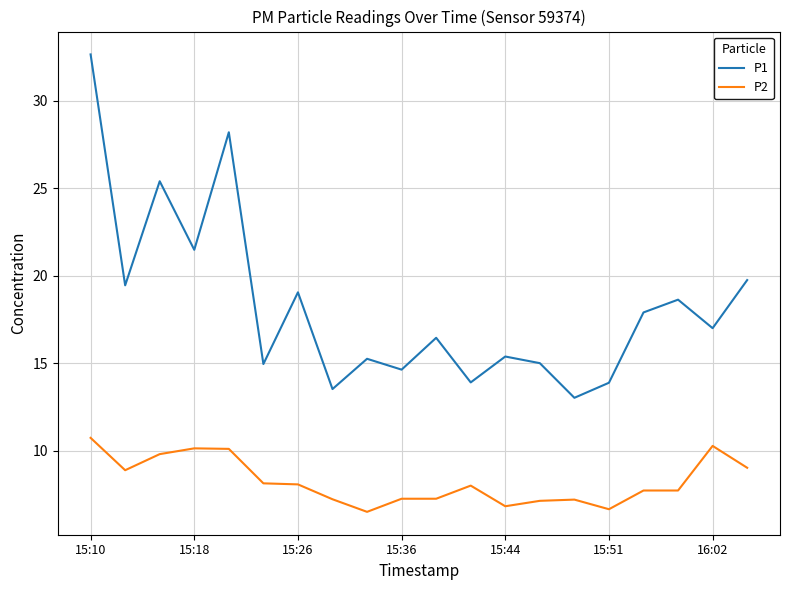

What is the sum of all P2 values?

164.6